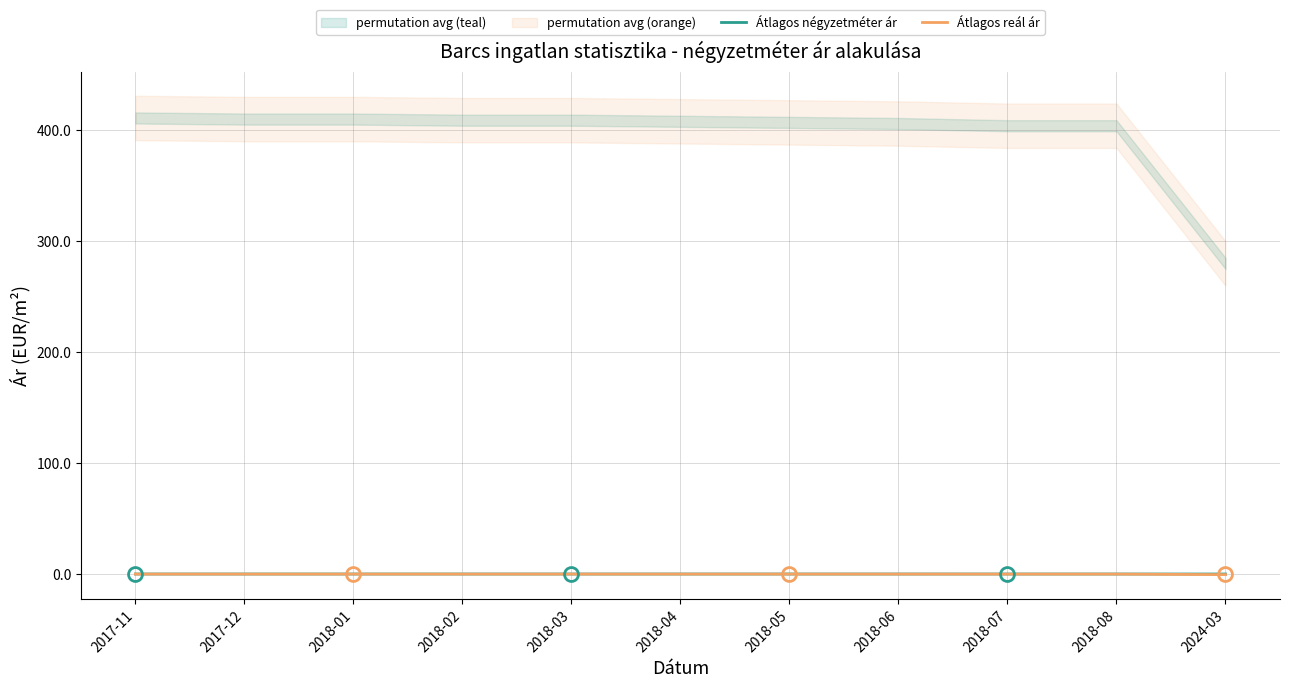

Reading left to right, transcribe all the data shown in this chart.

Átlagos négyzetméter ár: 2017-11=0.1	2017-12=0.1	2018-01=0.1	2018-02=0.1	2018-03=0.1	2018-04=0.1	2018-05=0.1	2018-06=0.1	2018-07=0.1	2018-08=0.1	2024-03=0.1
Átlagos reál ár: 2017-11=0.1	2017-12=0.1	2018-01=0.1	2018-02=0.1	2018-03=0.1	2018-04=0.1	2018-05=0.1	2018-06=0.1	2018-07=0.1	2018-08=0.1	2024-03=-0.4